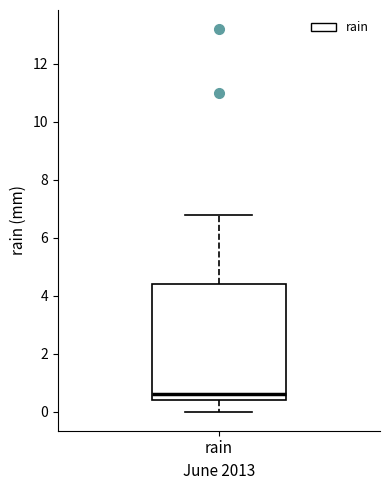

Read this box plot against the y-axis: the position of the median line, the range covered by the box, and the ends of both whiskers. The values are not printed on the chart, so give them approximately, as read against the axis.

median 0.6, box 0.4 to 4.4, whiskers 0.0 to 6.8